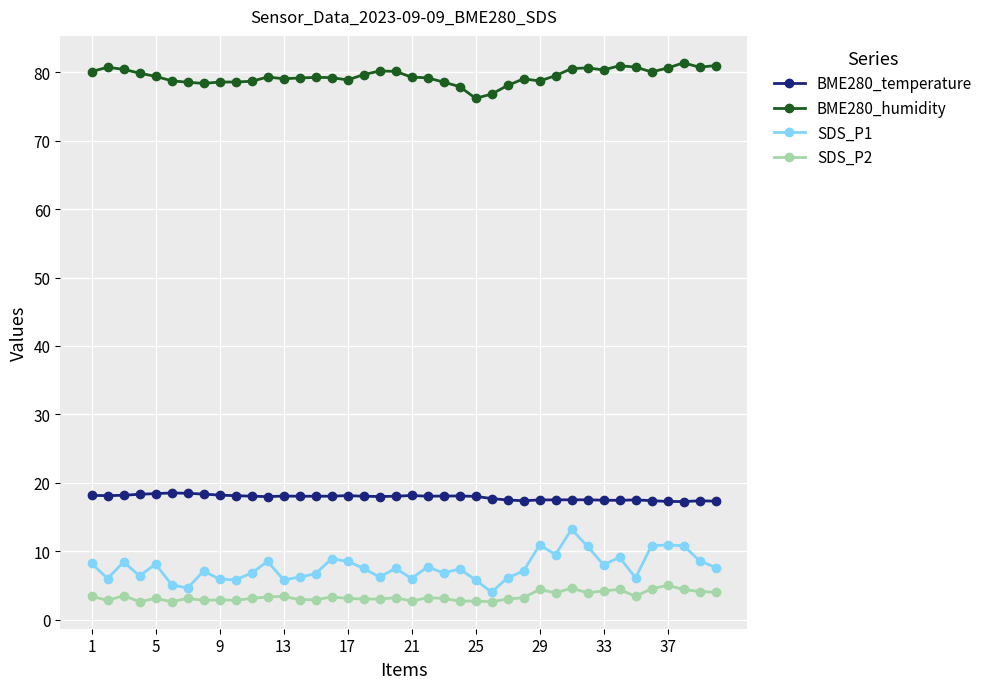

What is the average value of the SDS_P2 series?

3.4